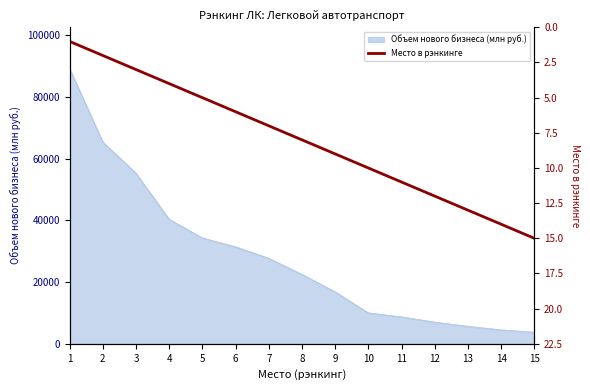

What is the lowest value of the Объем нового бизнеса (млн руб.) series?

3746.6